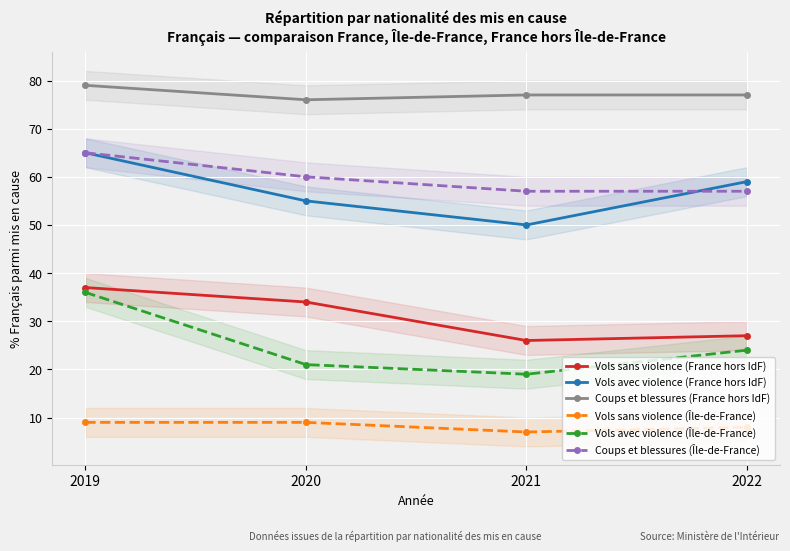

What is the value of the Coups et blessures (Île-de-France) point at the 1st from the left?

65